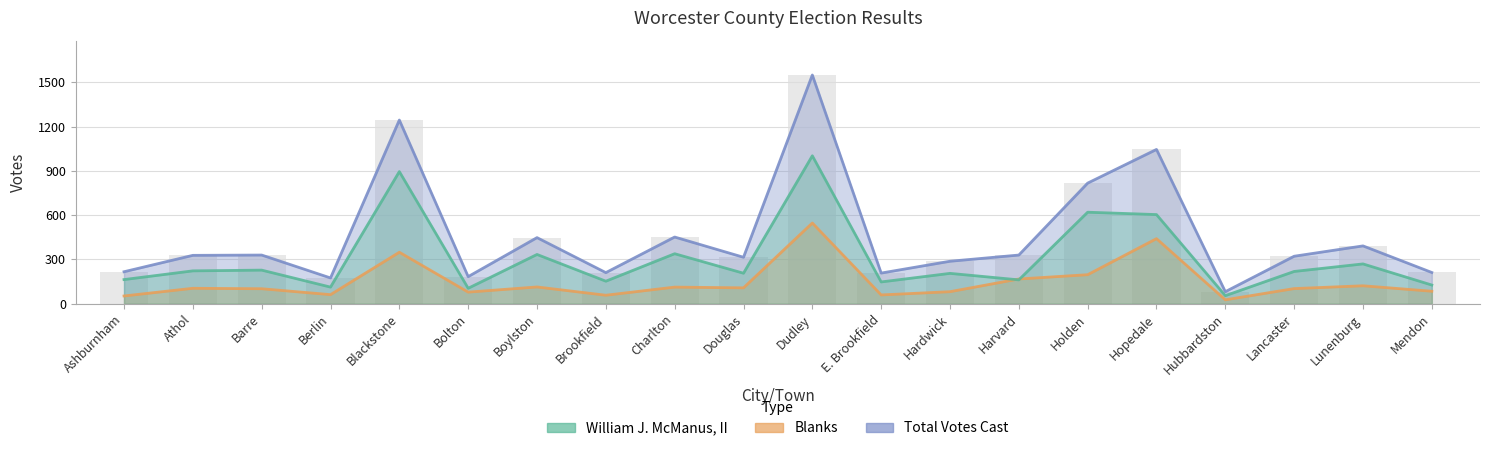

What is the value of the Blanks bar at the 11th from the left?

547